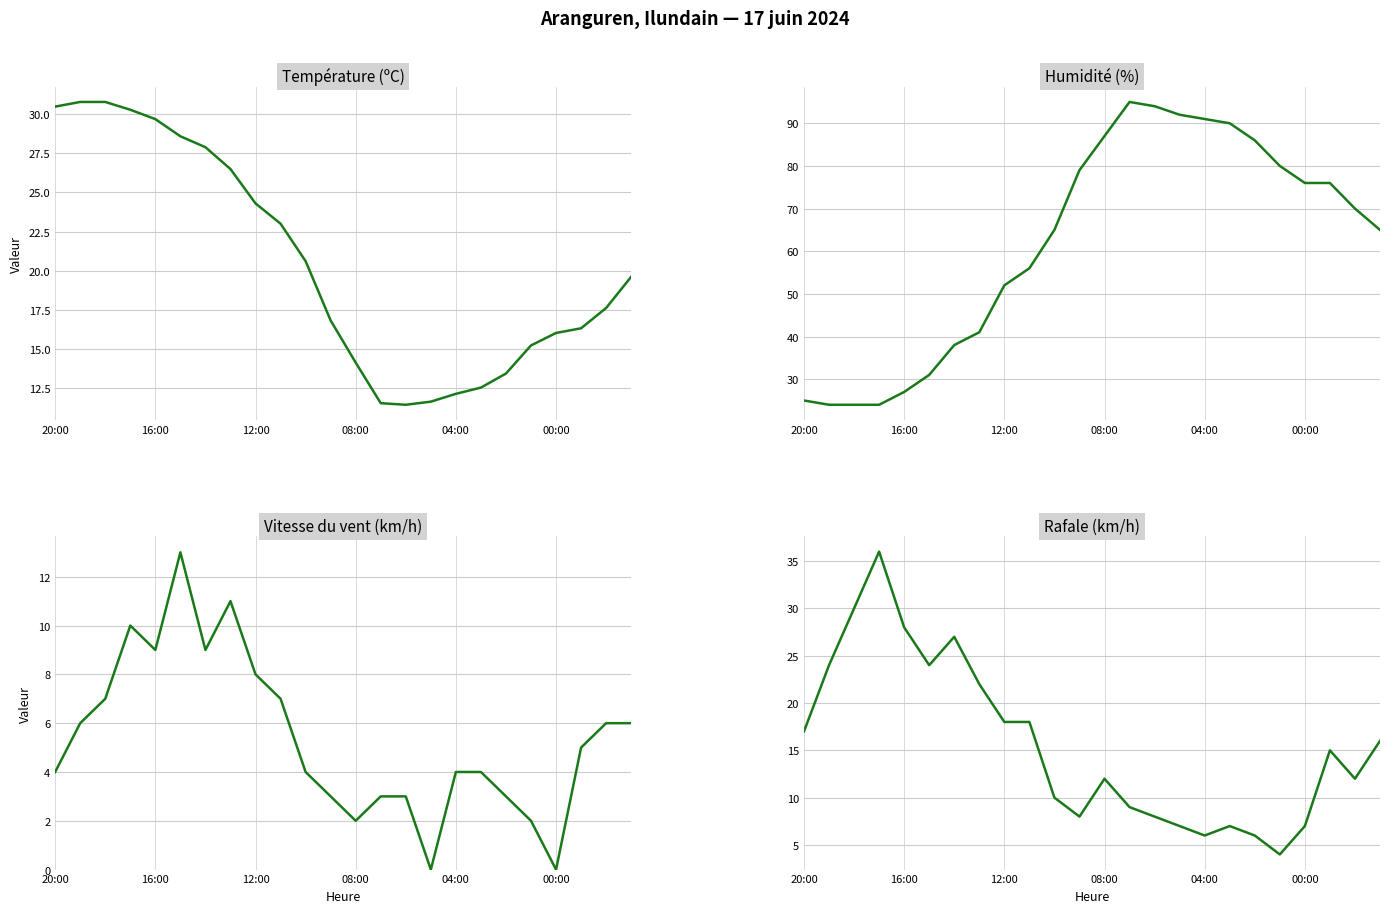

What are all the series names shown in the legend?

Température (ºC), Humidité (%), Vitesse du vent (km/h), Rafale (km/h)